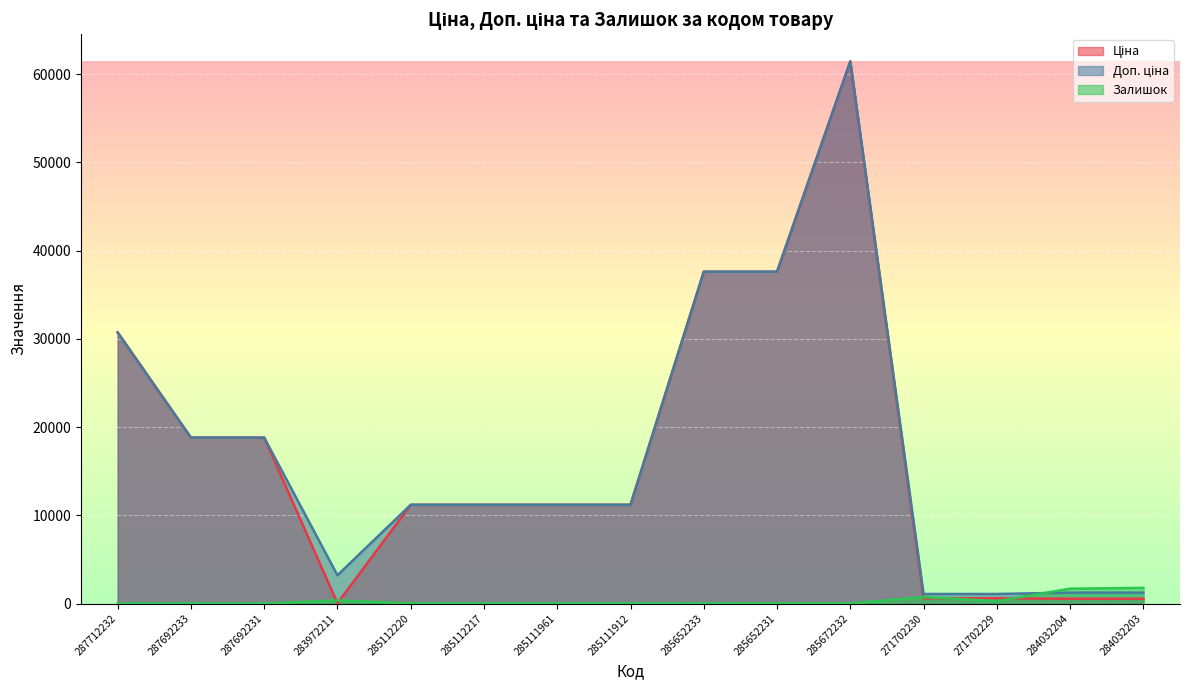

What is the average value of the Ціна series?

16798.3